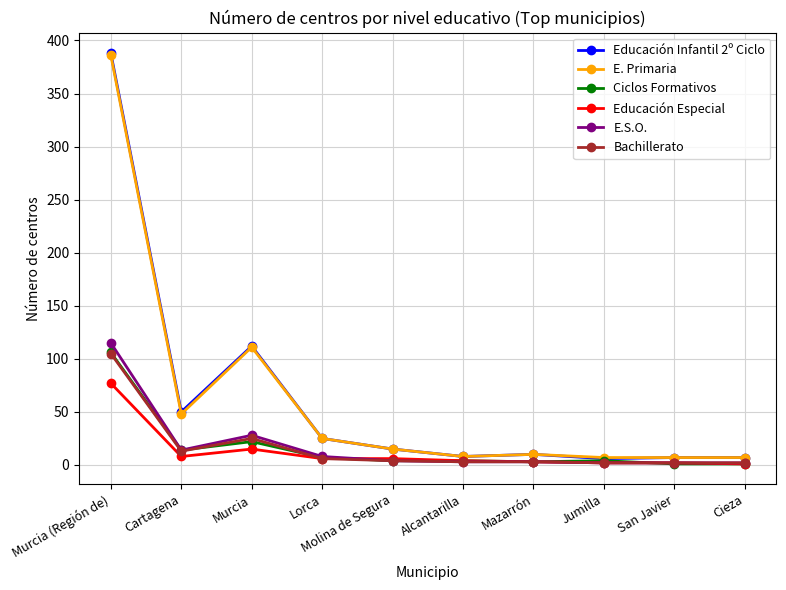

The E. Primaria series shows 25 at Lorca. True or false?

True